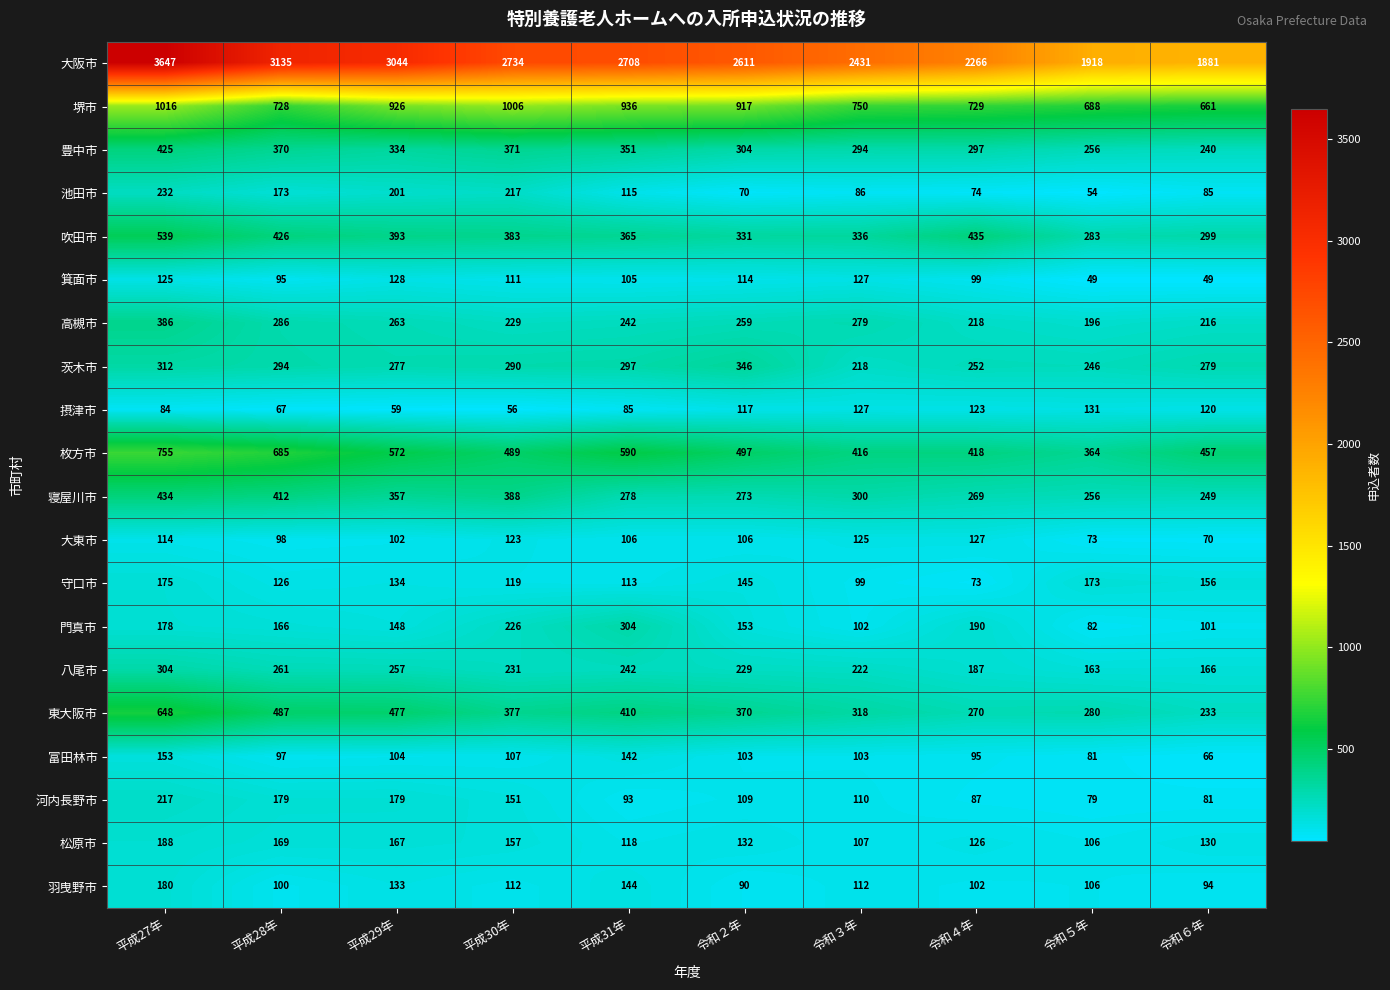

Rank the categories by 枚方市 value from lowest to highest.

令和５年, 令和３年, 令和４年, 令和６年, 平成30年, 令和２年, 平成29年, 平成31年, 平成28年, 平成27年